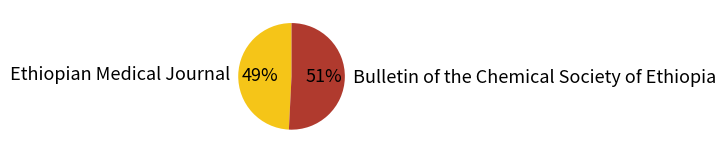

How many segments does this pie chart have?

2